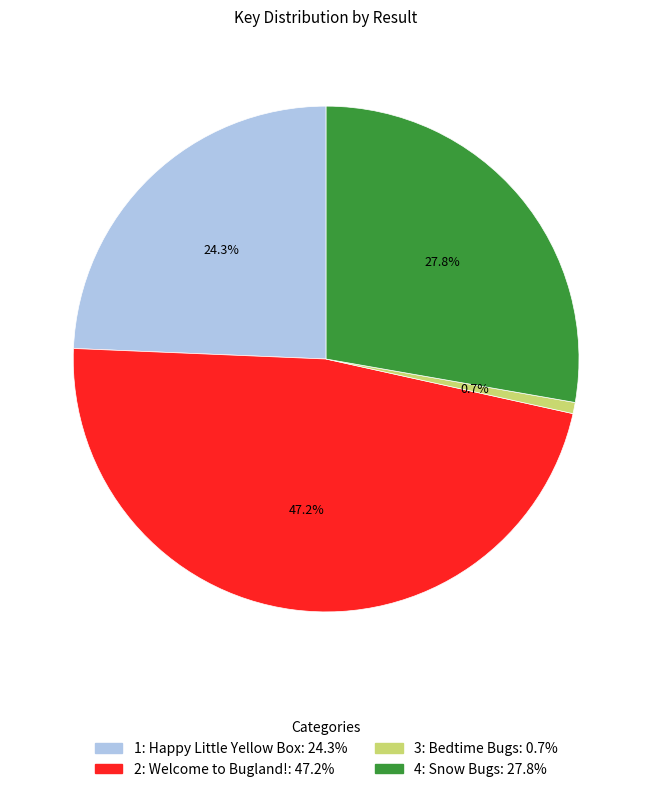

Is the sum of 1: Happy Little Yellow Box and 2: Welcome to Bugland! greater than half?

Yes